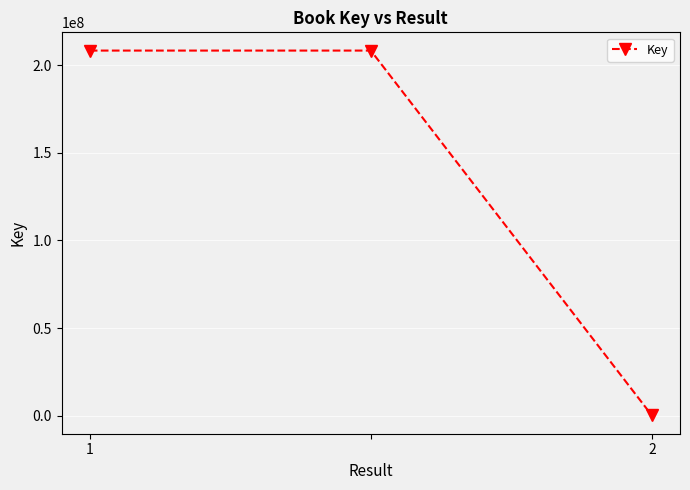

Reading left to right, transcribe all the data shown in this chart.

208258977	208258977	134313